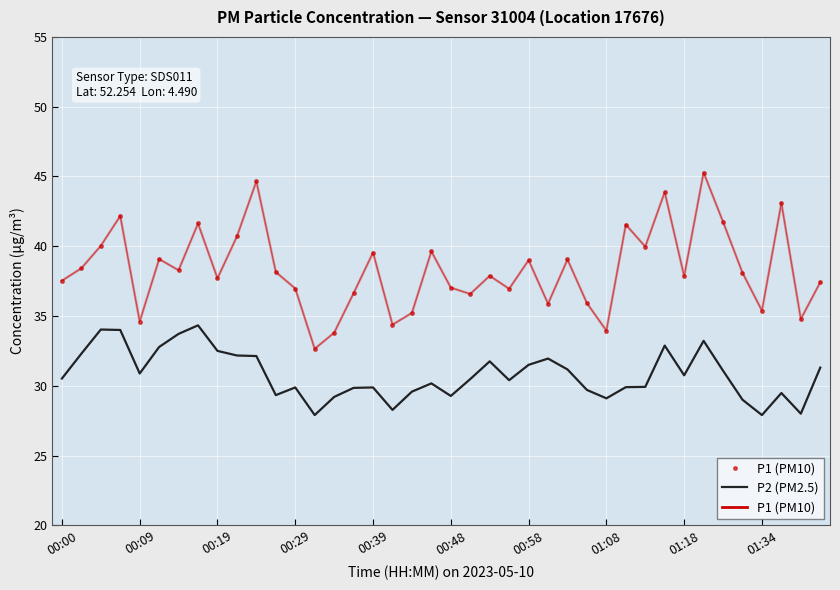

True or false: P2 (PM2.5) and P1 (PM10) cross at least once.

False